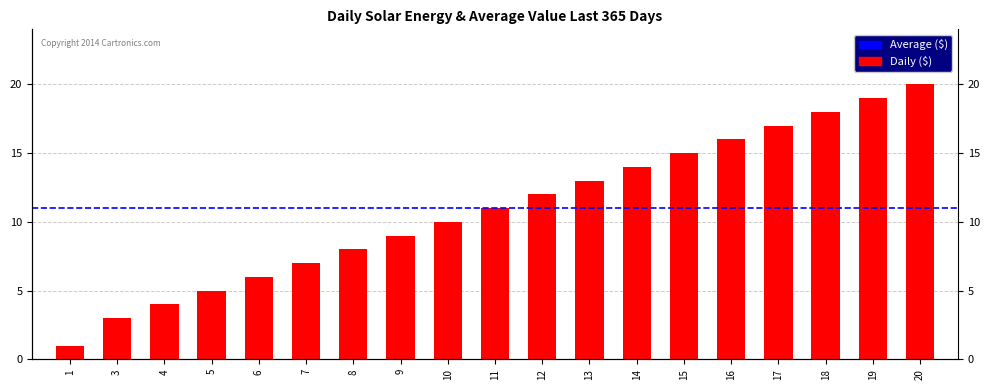

What is the minimum value shown in the chart?

1